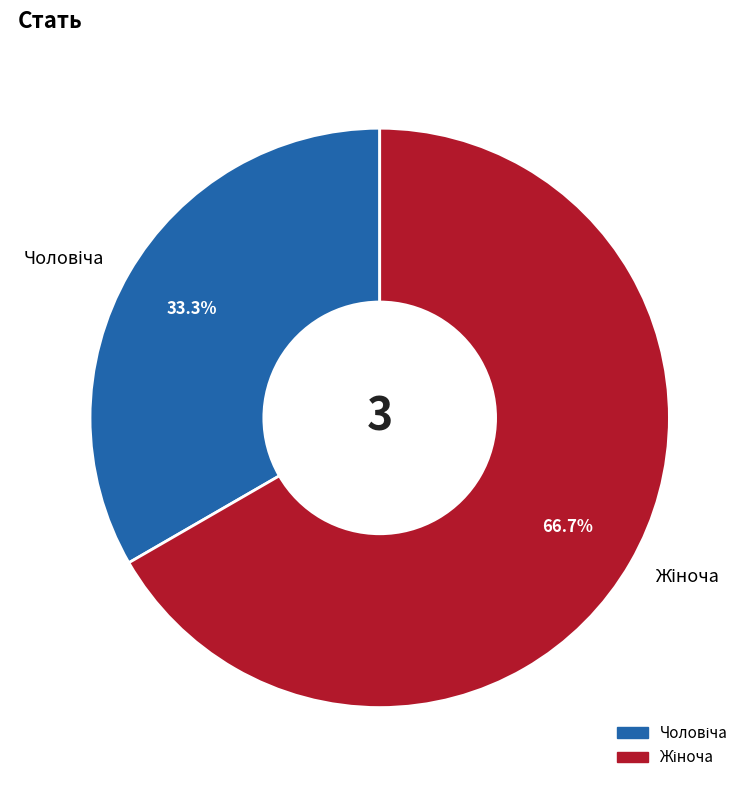

Is there a majority slice in this chart?

Yes